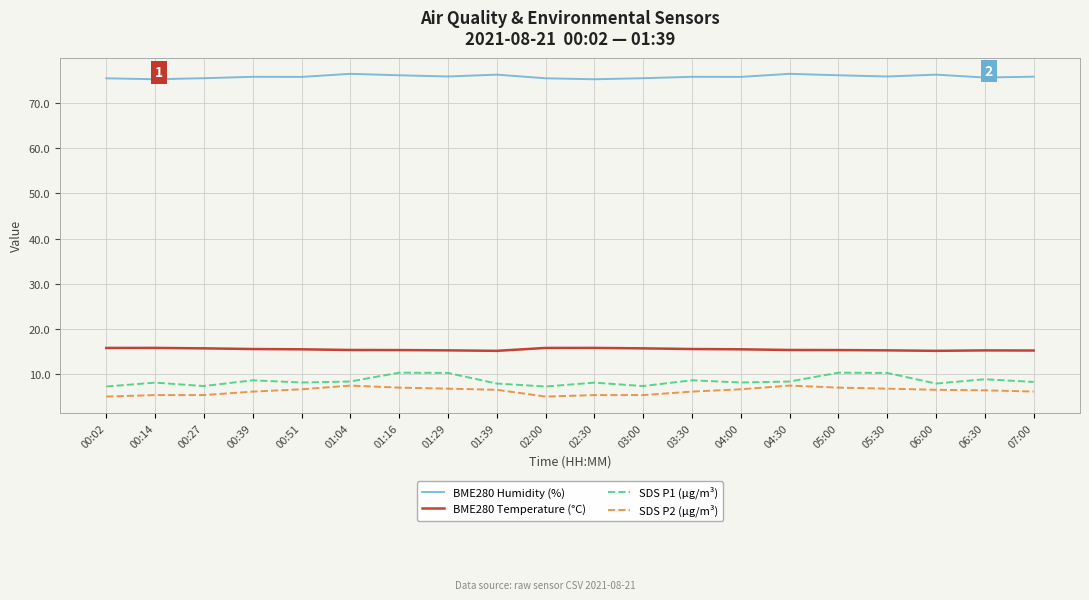

True or false: BME280 Temperature (°C) and BME280 Humidity (%) intersect in this chart.

False